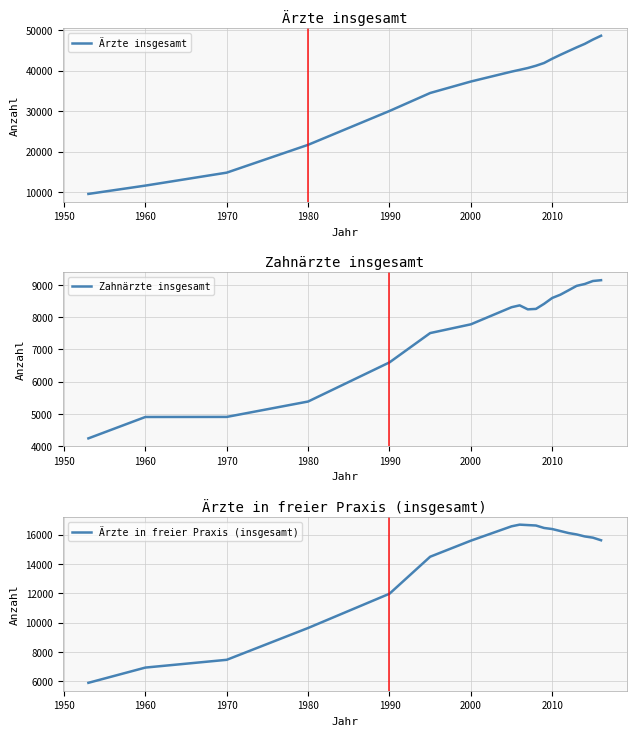

What are all the series names shown in the legend?

Ärzte insgesamt, Zahnärzte insgesamt, Ärzte in freier Praxis (insgesamt)